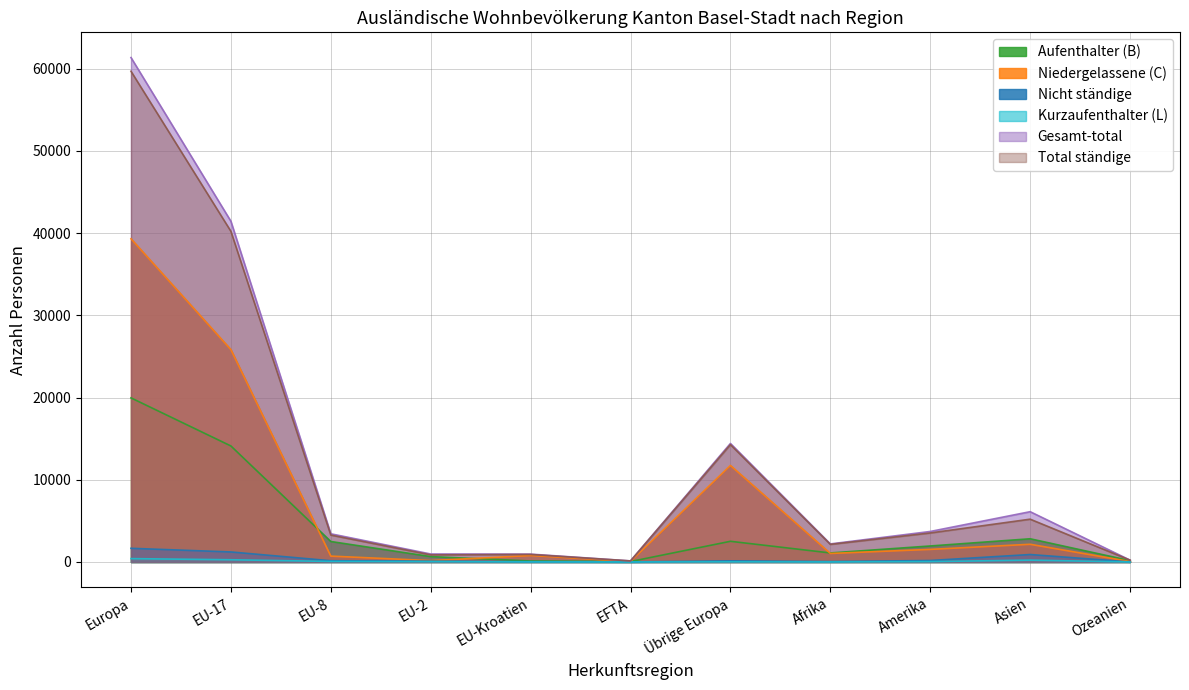

Which series has the largest range (max minus min)?

Gesamt-total